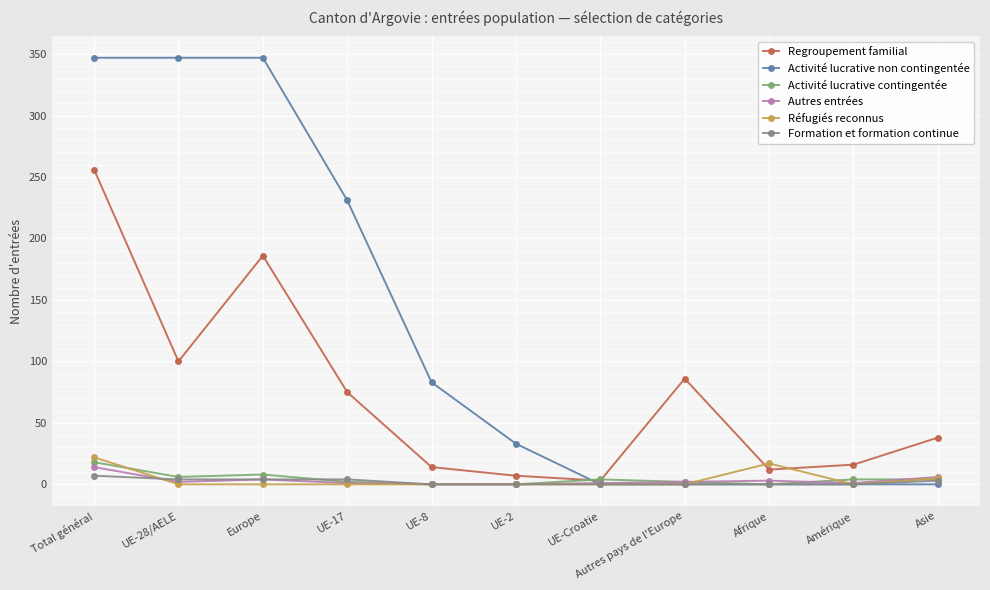

Is the value of Formation et formation continue at Total général greater than the value of Activité lucrative non contingentée at UE-28/AELE?

No